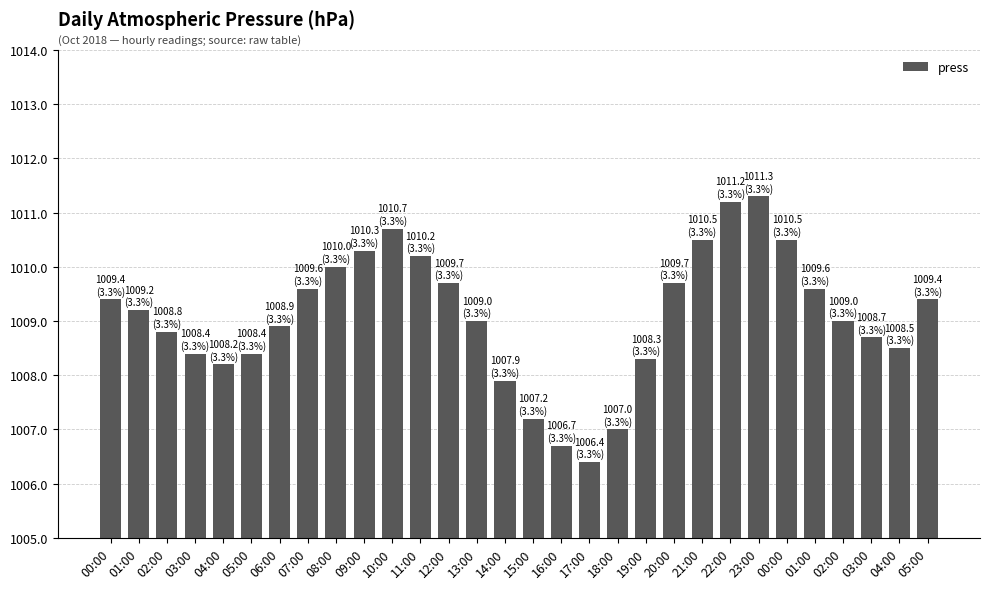

What is the sum of the values at 01:00 and 19:00?

2017.9